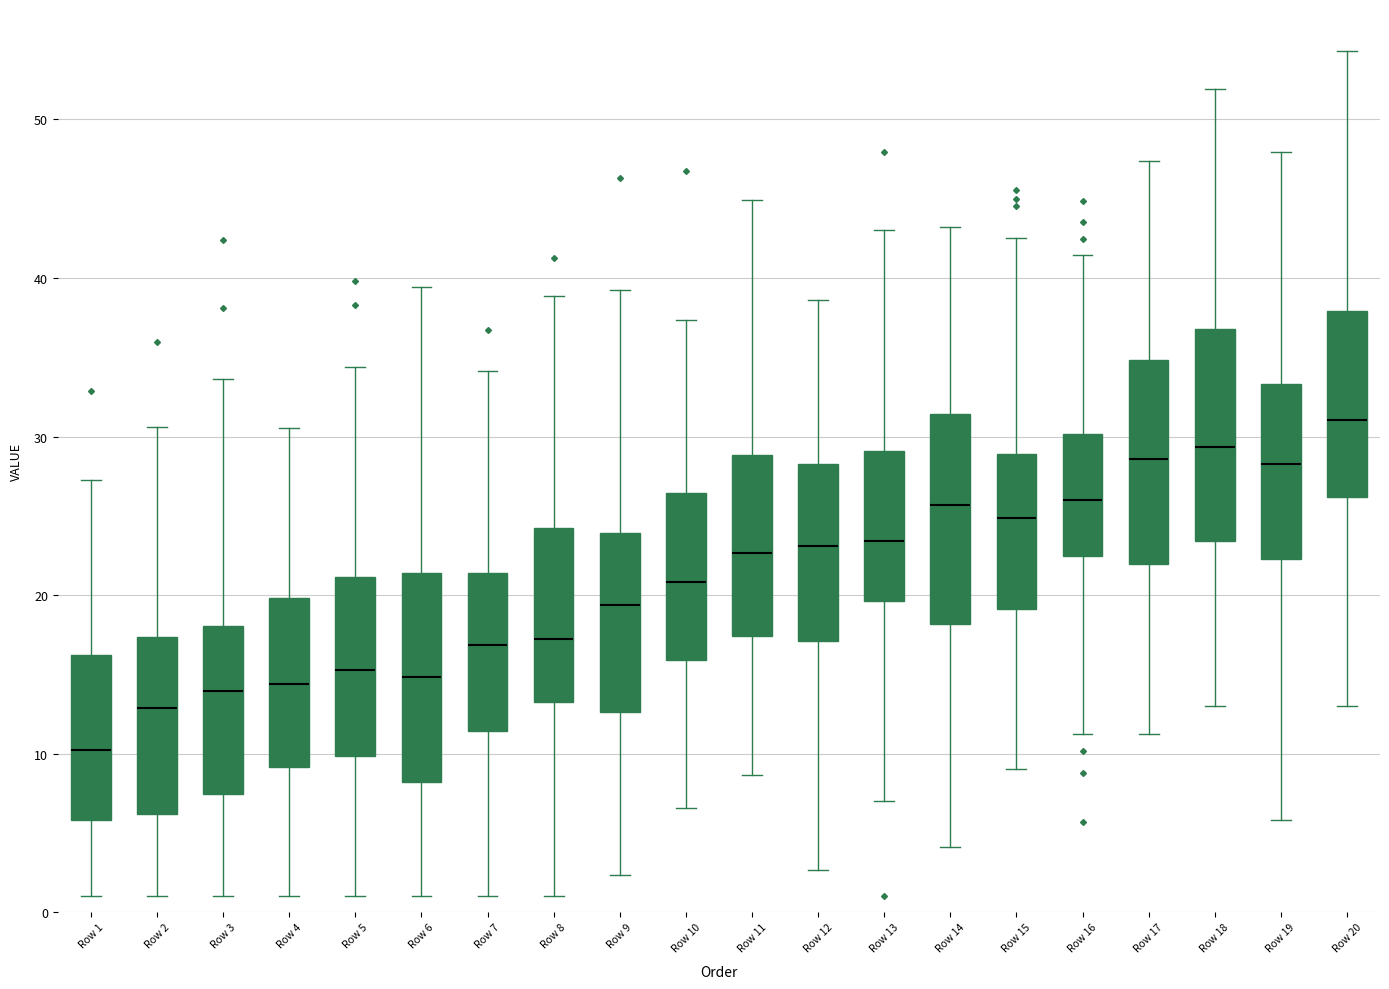

Where is the upper edge of the box for Row 8 on the y-axis? The values are not printed on the chart, so give them approximately, as read against the axis.

24